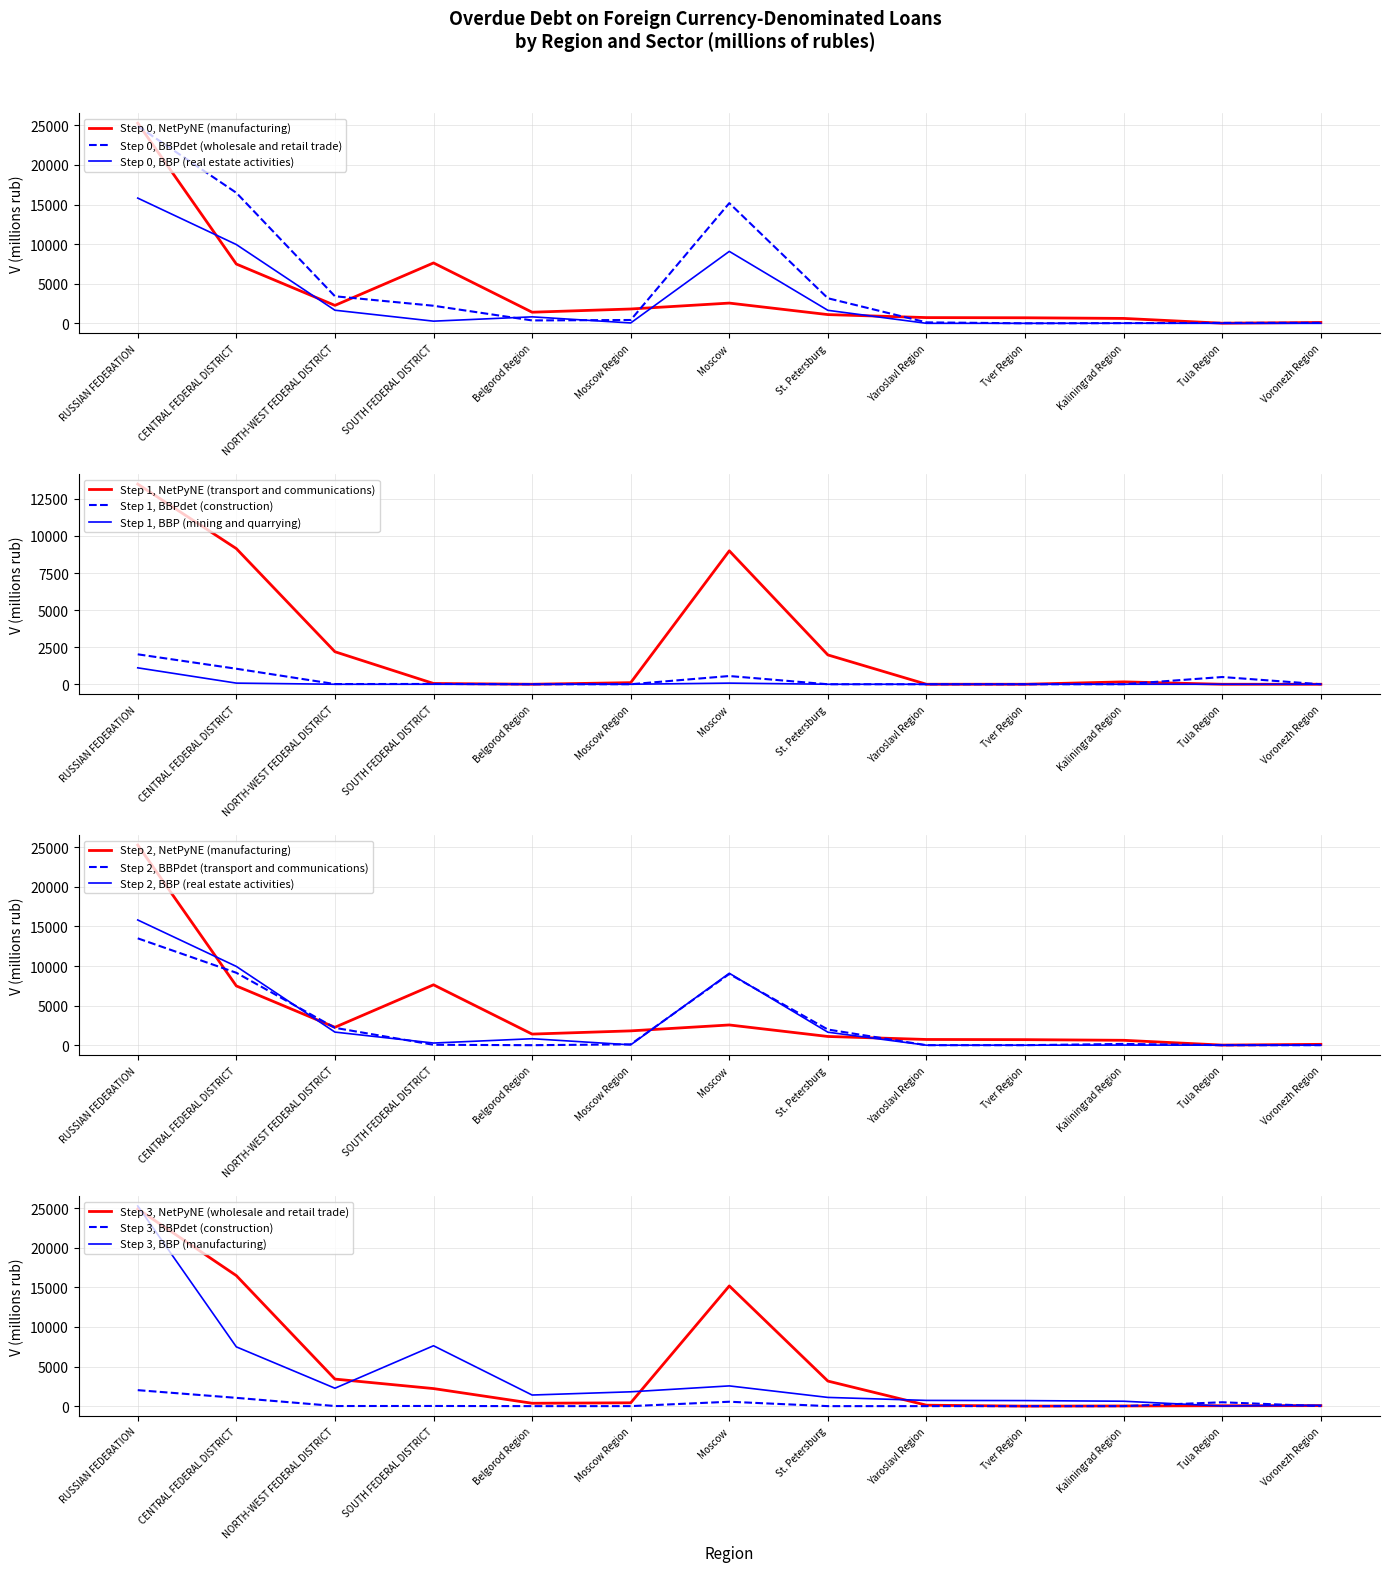

Reading right to left, extract all data points from this chart.

manufacturing: 108	14	619	700	723	1101	2555	1809	1403	7626	2263	7484	25277
wholesale and retail trade: 61	51	22	0	119	3165	15178	419	364	2217	3416	16483	24900
transport and communications: 0	0	161	0	0	1977	8994	108	0	52	2192	9145	13494
real estate activities: 0	0	13	0	0	1641	9084	46	817	273	1654	9947	15813
construction: 0	488	2	0	0	0	555	2	0	20	14	1046	2018
mining and quarrying: 0	0	0	0	0	0	77	0	0	0	0	77	1107